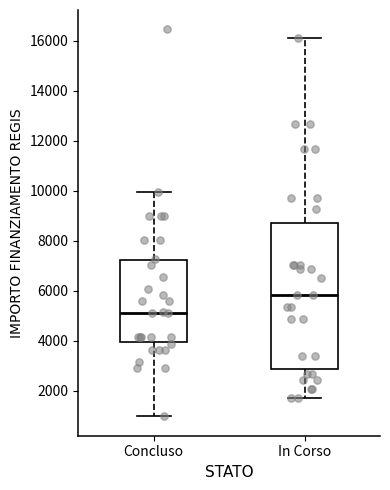

Comparing the boxes themselves (not the whiskers), which one is the tallest?

In Corso